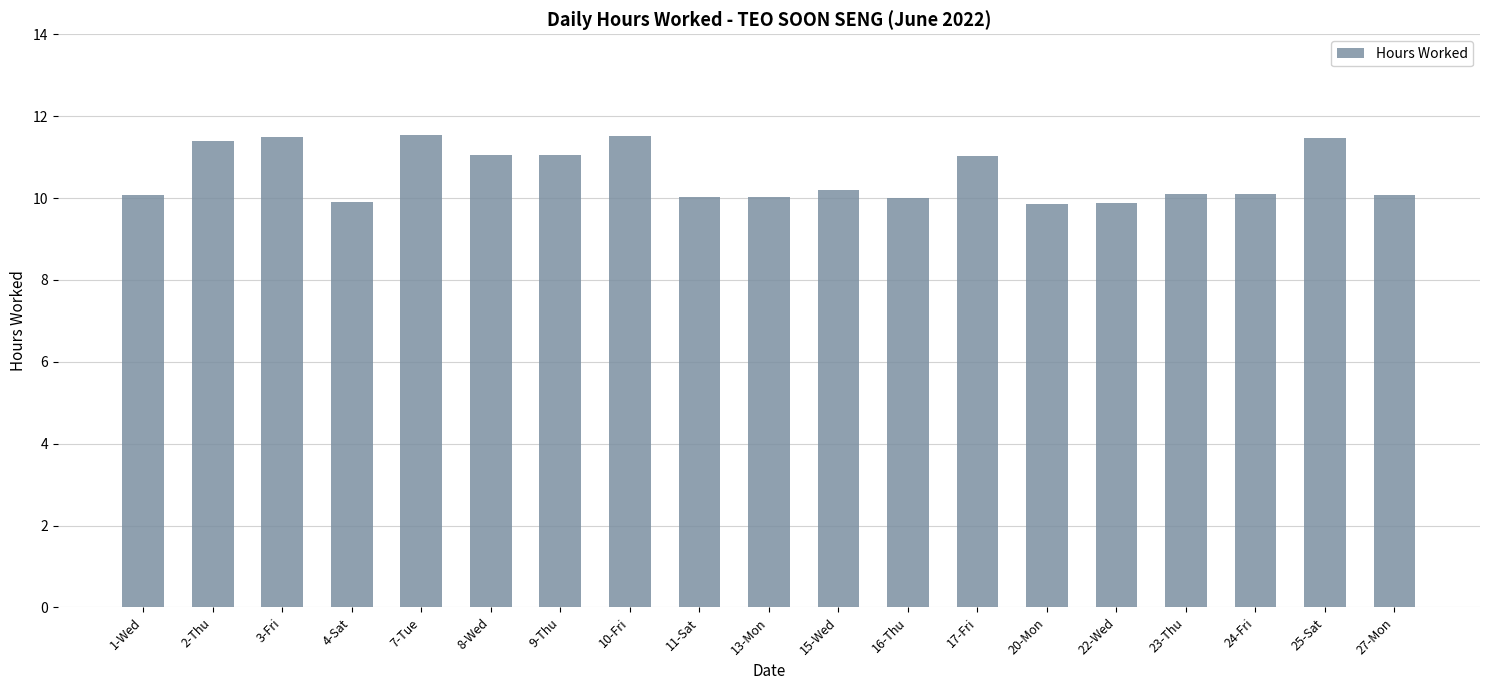

What is the label of the 7th bar from the right?

17-Fri